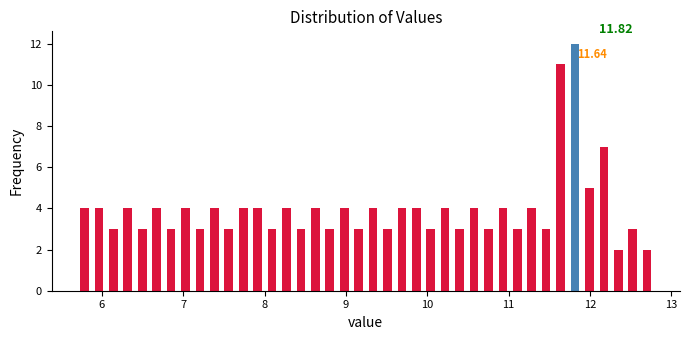

Read against the x-axis, roughly where is the centre of the tallest bar?

11.8